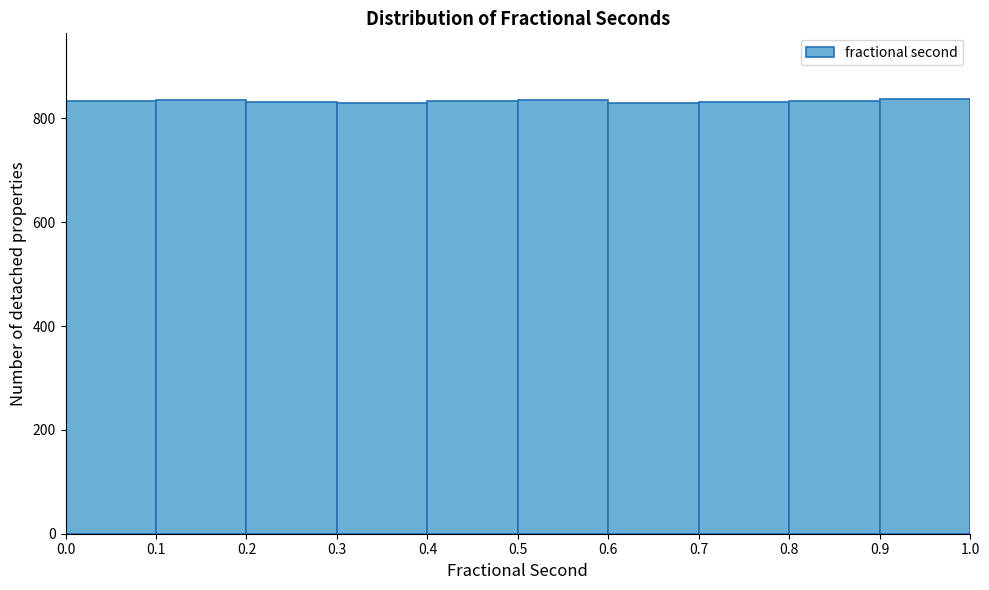

How tall is the bar that spans 0.7 to 0.8 on the x-axis? The values are not printed on the chart, so give them approximately, as read against the axis.

840